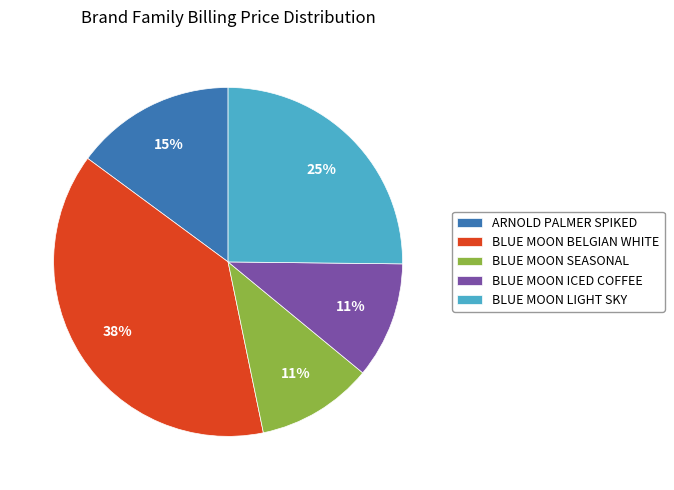

Is ARNOLD PALMER SPIKED the majority of the pie?

No